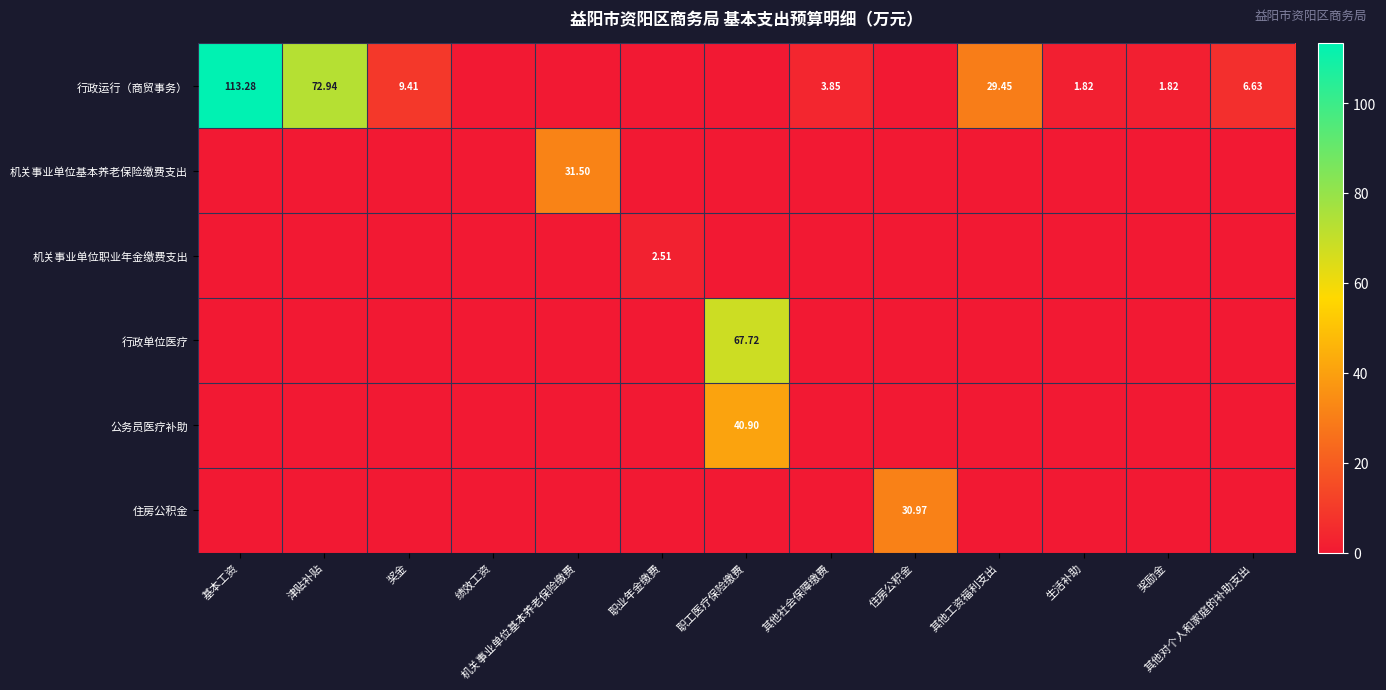

Which category has the highest value in the 住房公积金 series?

住房公积金